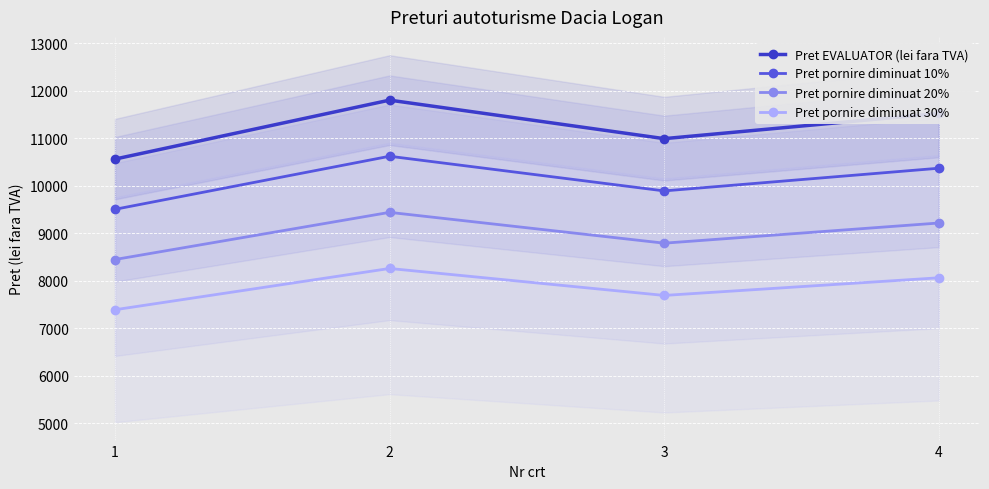

Is the value of Pret pornire diminuat 30% at 4 greater than the value of Pret EVALUATOR (lei fara TVA) at 1?

No